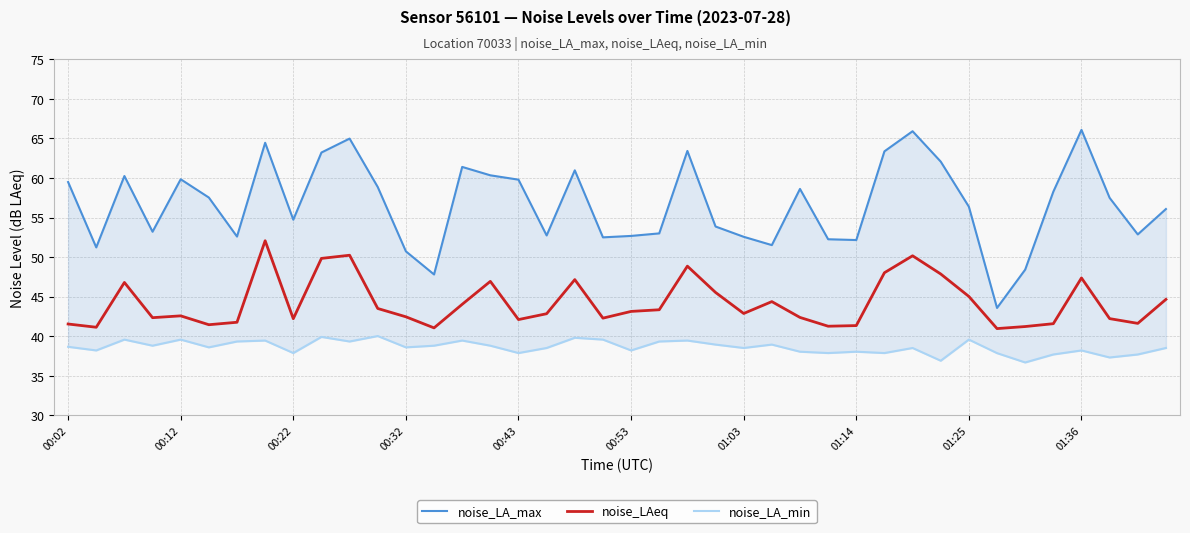

True or false: noise_LA_min and noise_LA_max cross at least once.

False